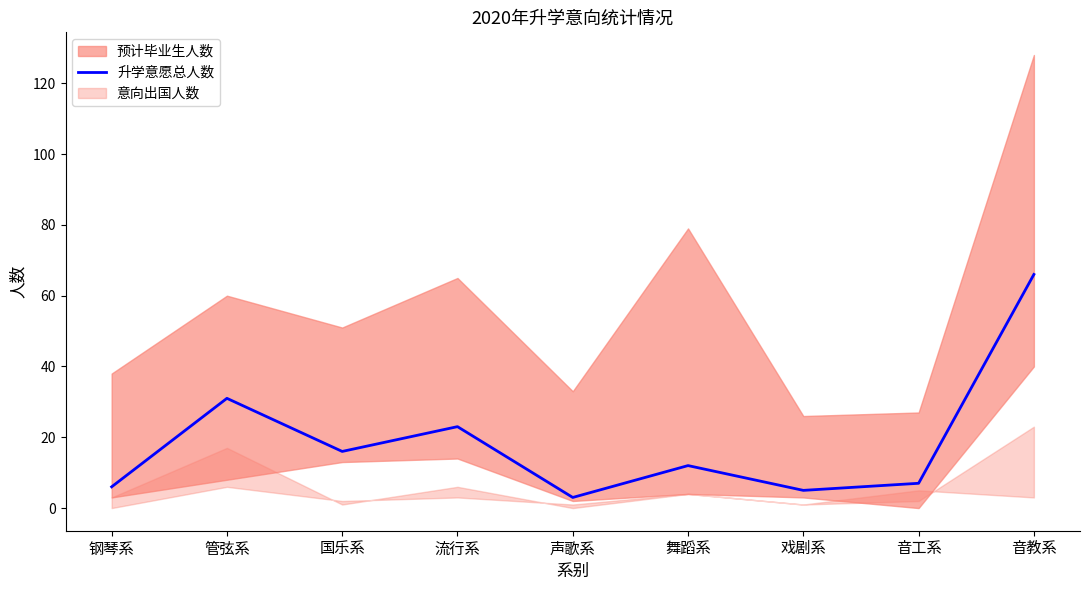

Reading left to right, extract all data points from this chart.

6	31	16	23	3	12	5	7	66